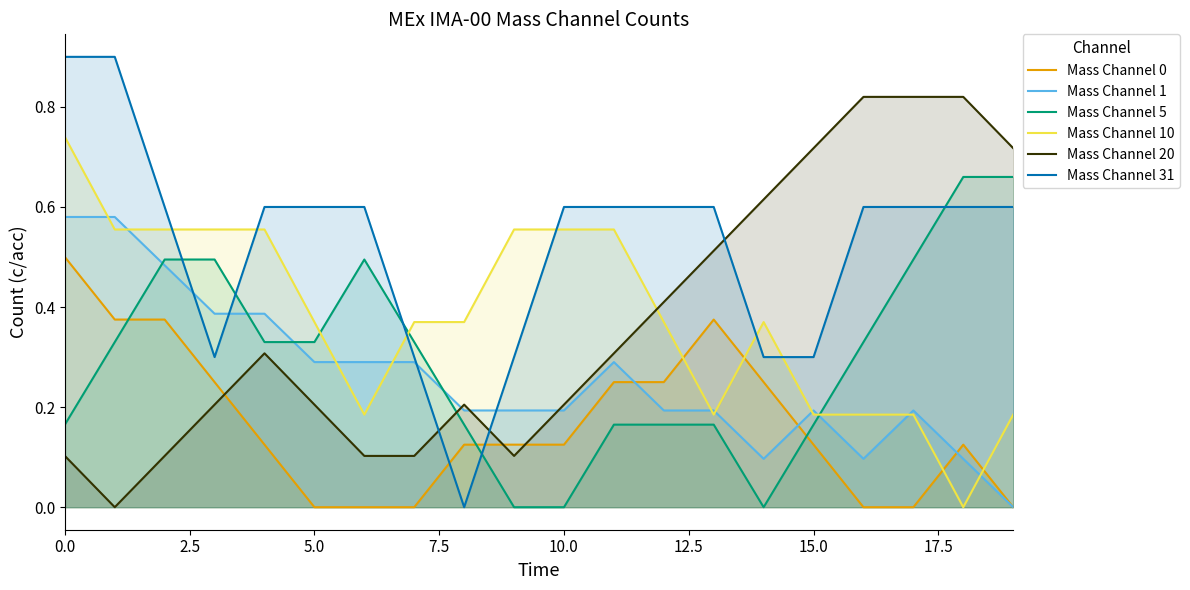

What is the difference between the maximum and minimum values in the Mass Channel 1 series?

0.6